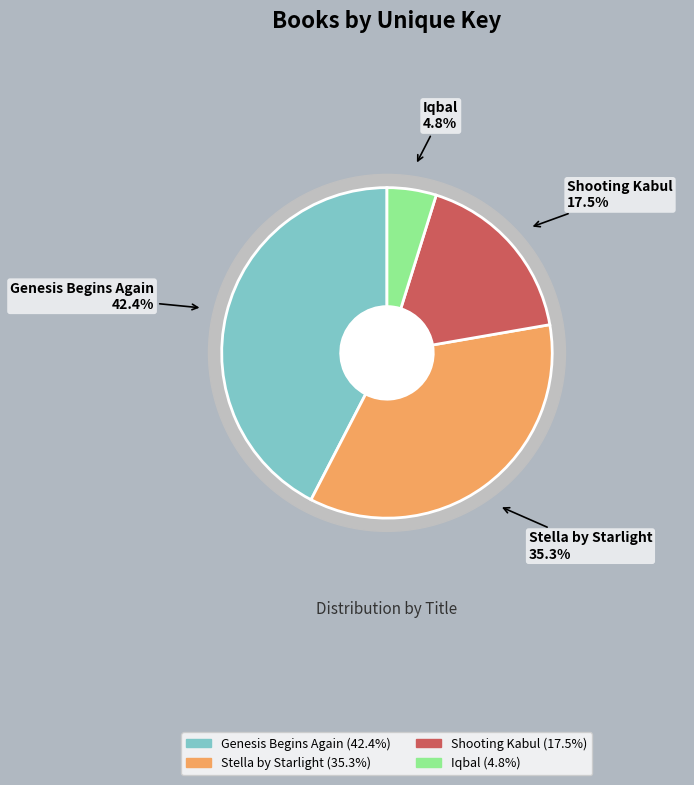

To the nearest percent, what percentage of the pie is Shooting Kabul?

17%